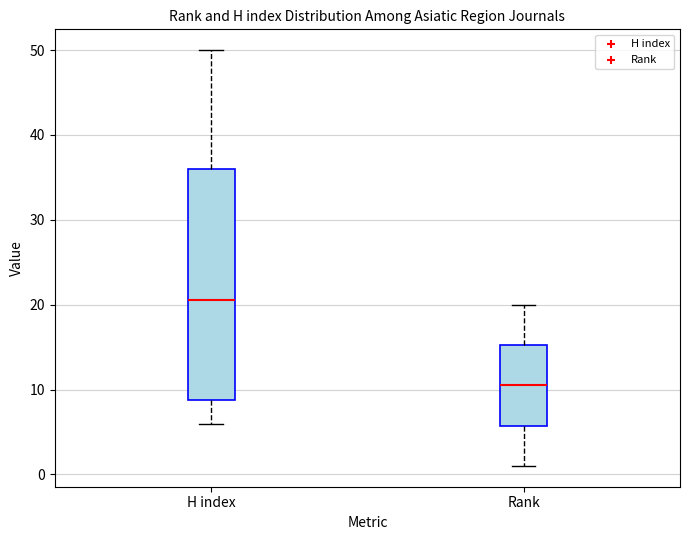

Where is the lower edge of the box for Rank on the y-axis? The values are not printed on the chart, so give them approximately, as read against the axis.

6